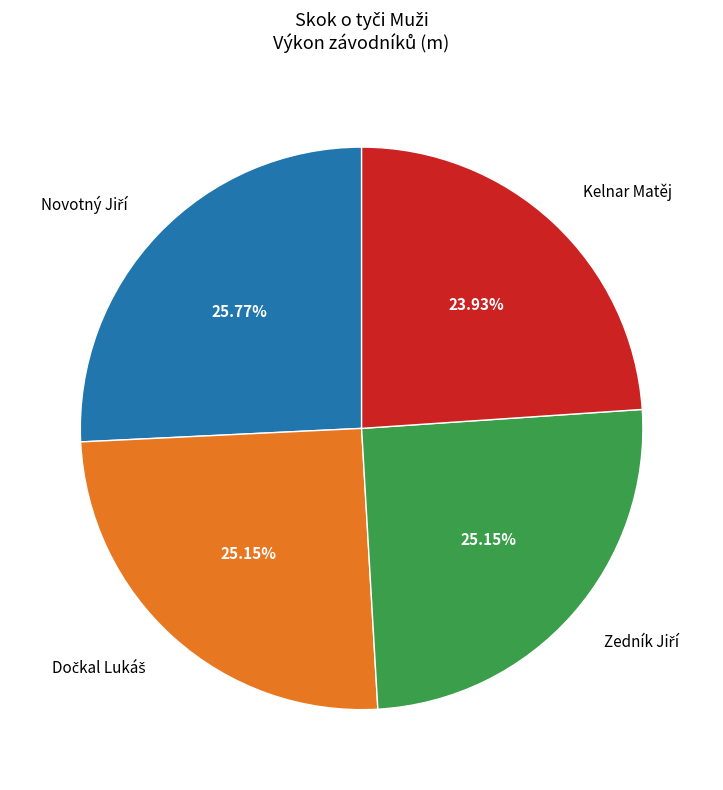

Is there any slice that represents more than half of the pie?

No